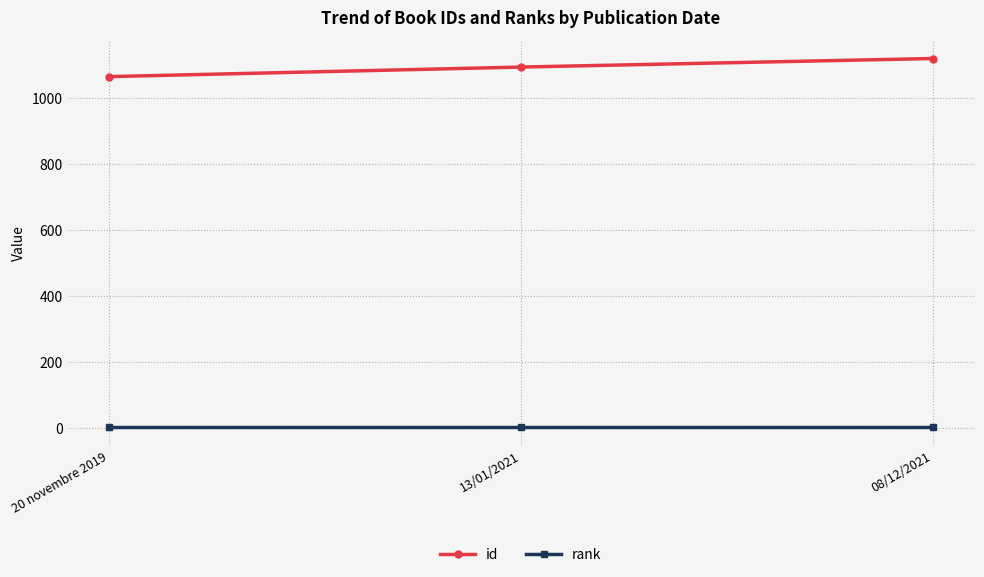

List the series in order of their overall mean, highest first.

id, rank